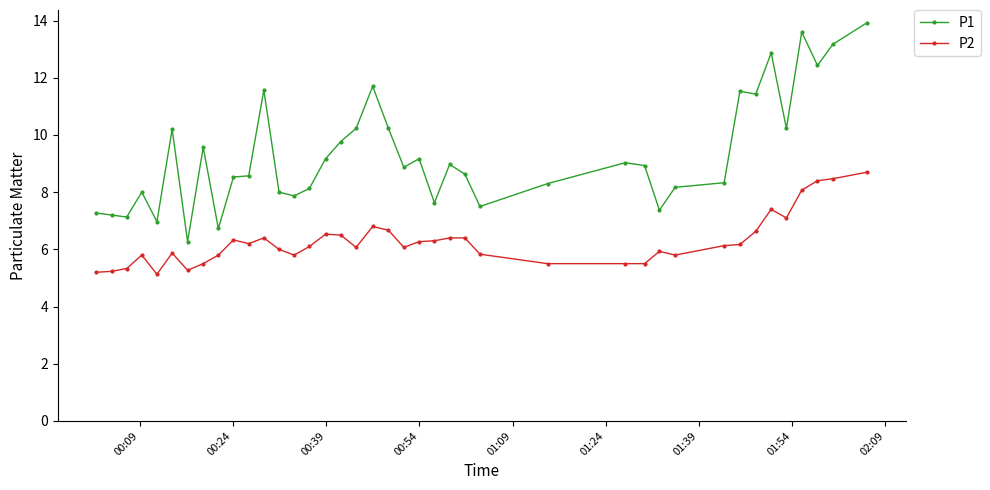

List the series in order of their peak value, highest first.

P1, P2